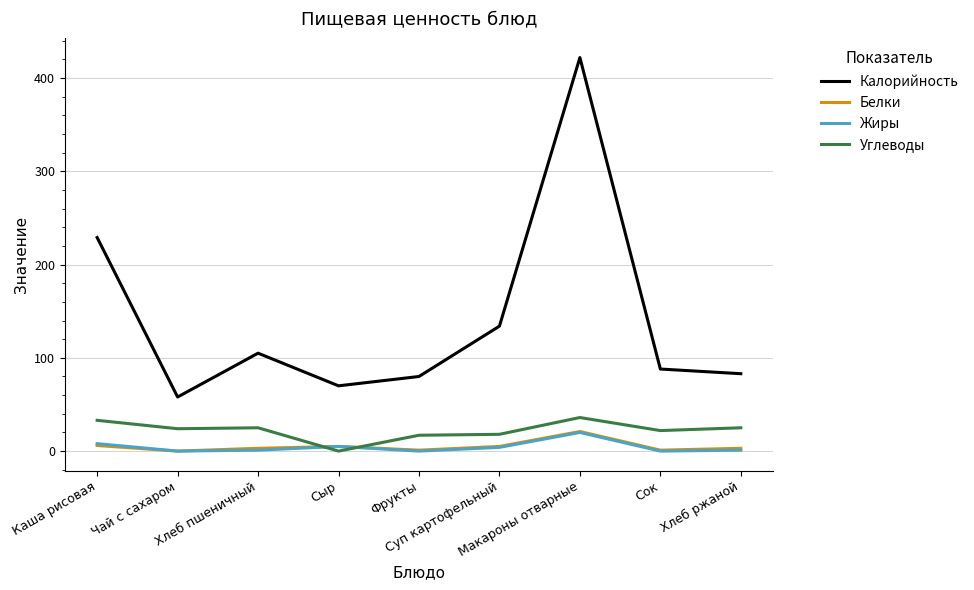

What is the highest value of the Жиры series?

20